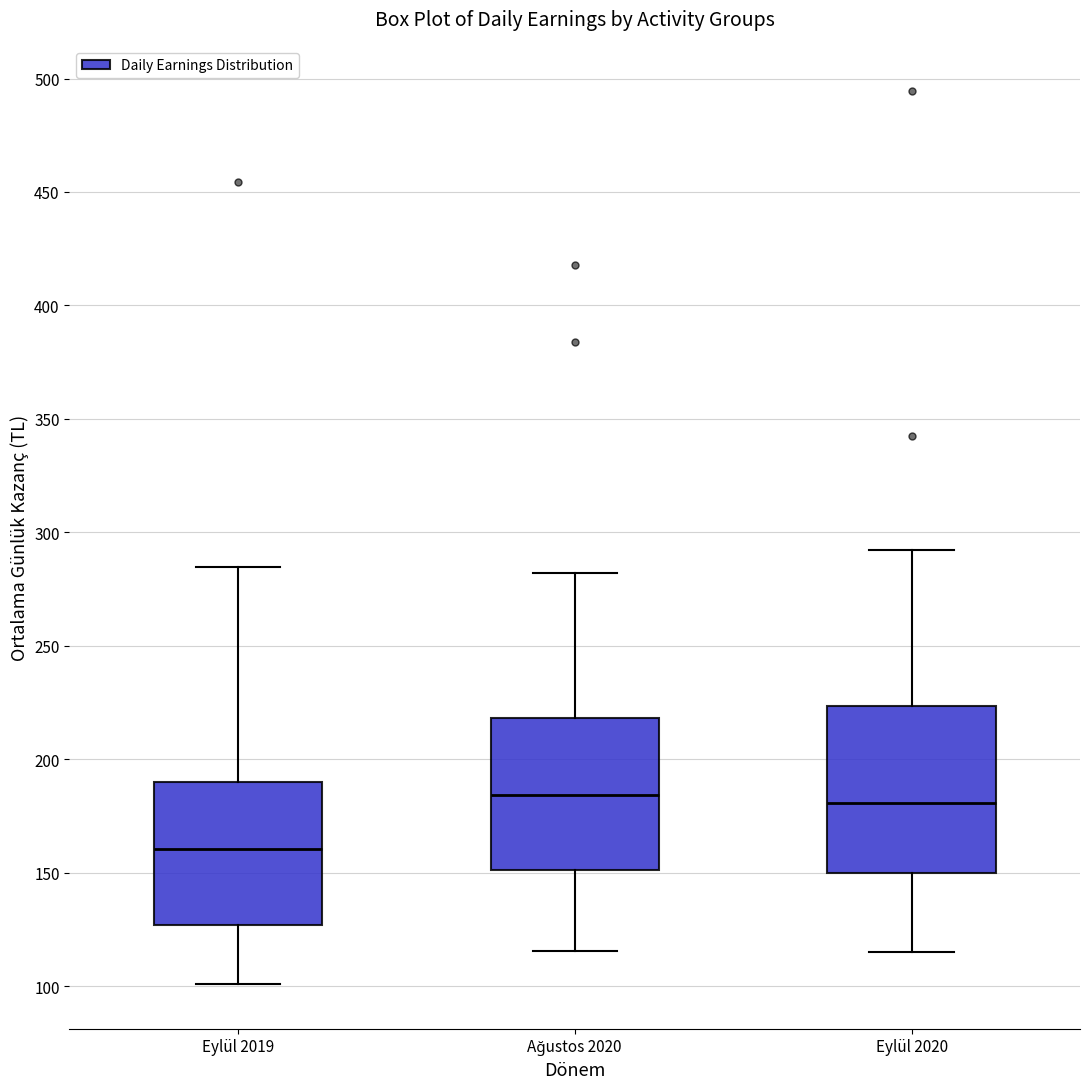

Reading left to right, read every box against the y-axis: the position of its median line, the range the box covers, and the ends of its whiskers. The values are not printed on the chart, so give them approximately, as read against the axis.

Eylül 2019: median 160, box 125 to 190, whiskers 100 to 285
Ağustos 2020: median 185, box 150 to 220, whiskers 115 to 280
Eylül 2020: median 180, box 150 to 225, whiskers 115 to 290